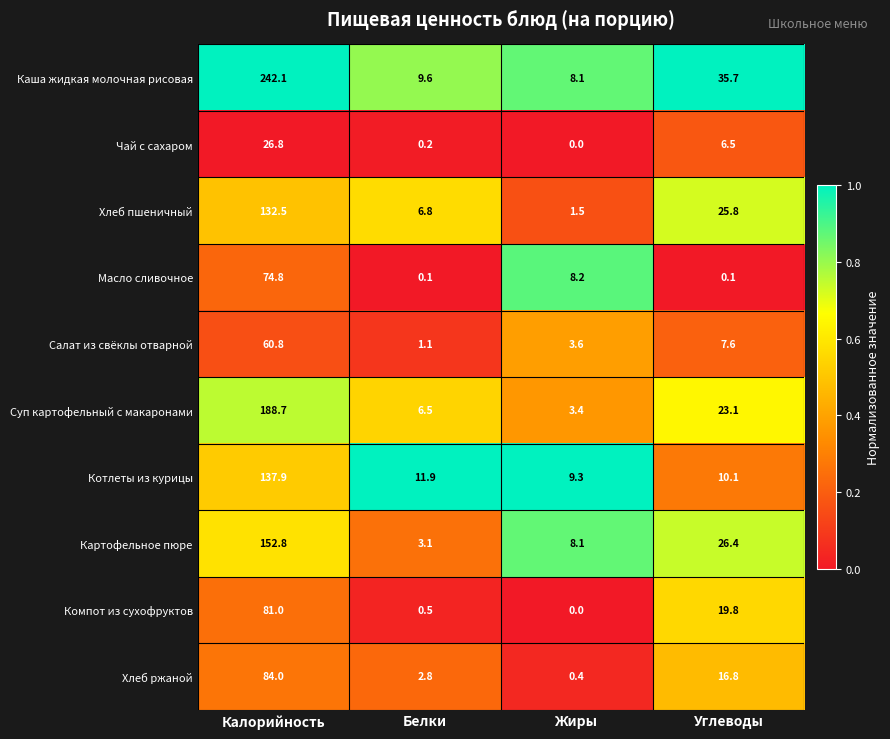

At which label does Чай с сахаром first exceed 6?

Калорийность